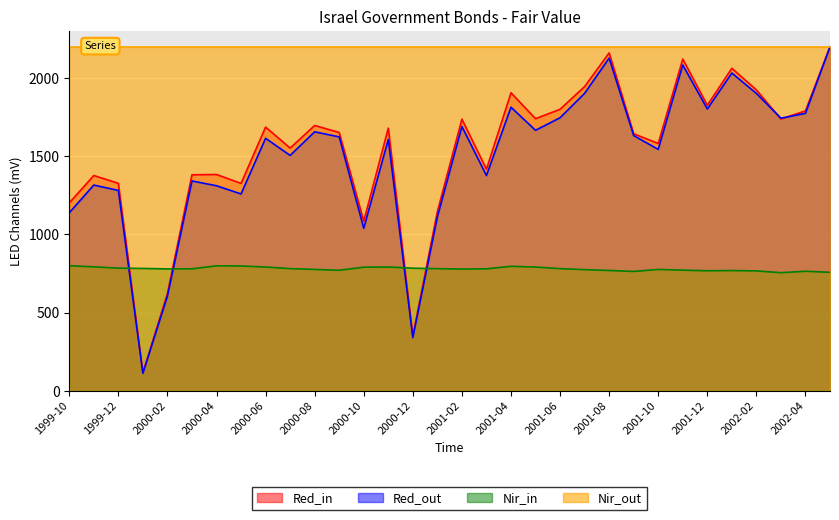

Is the value of Red_in at 2002-01 greater than the value of Red_out at 2000-02?

Yes